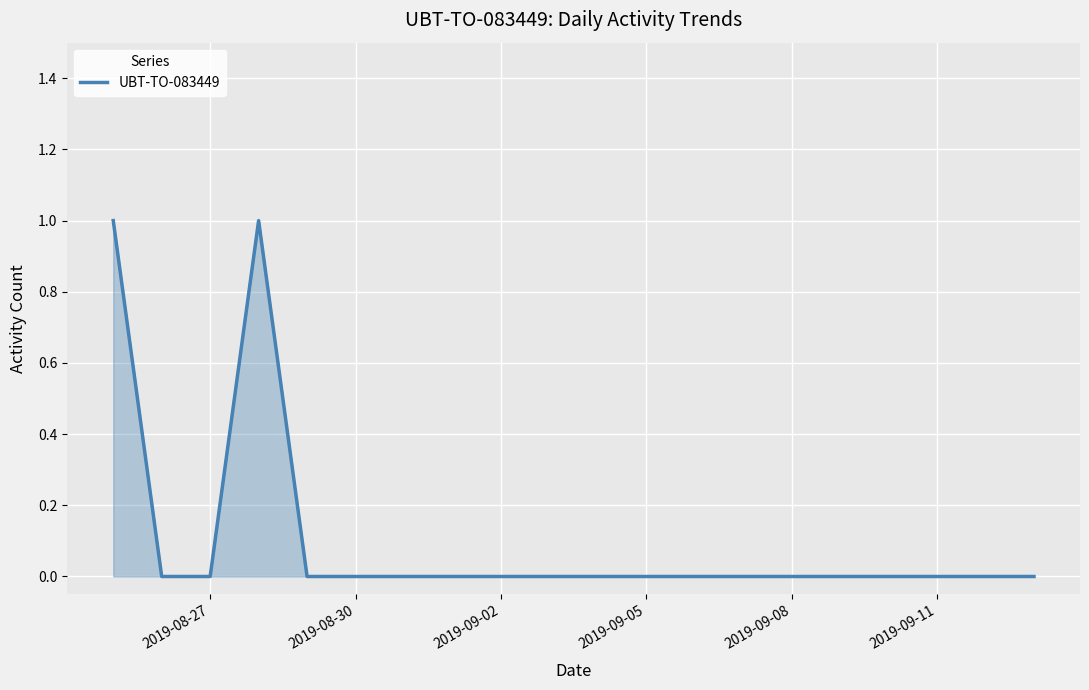

Does the chart display data point markers on the line(s)?

No